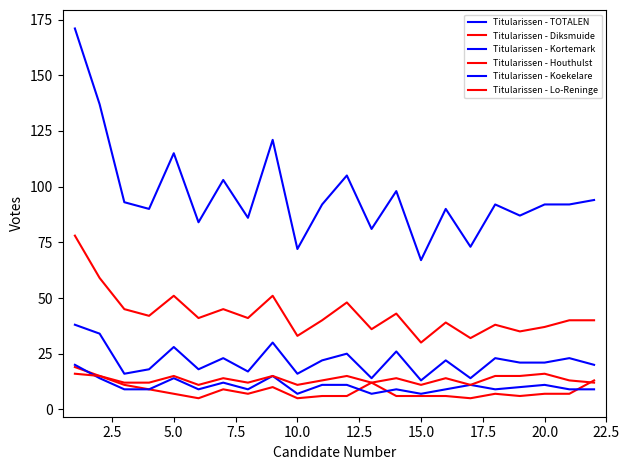

True or false: Titularissen - Kortemark and Titularissen - Koekelare cross at least once.

False